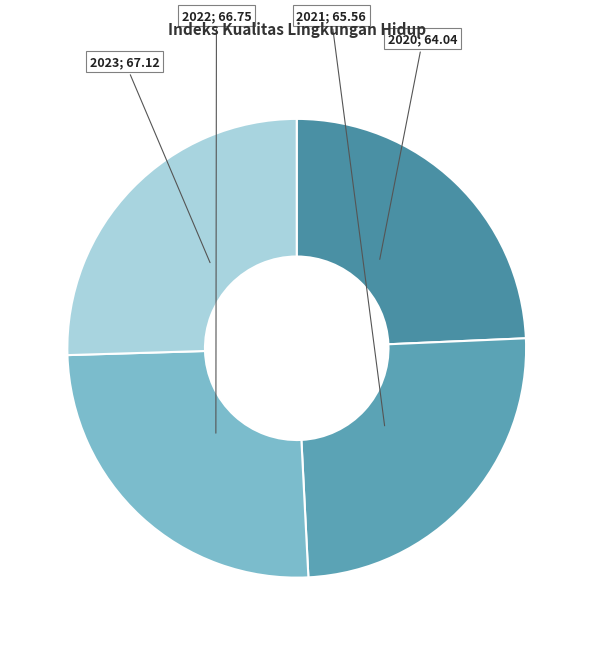

Rank the categories by value from highest to lowest.

2023, 2022, 2021, 2020